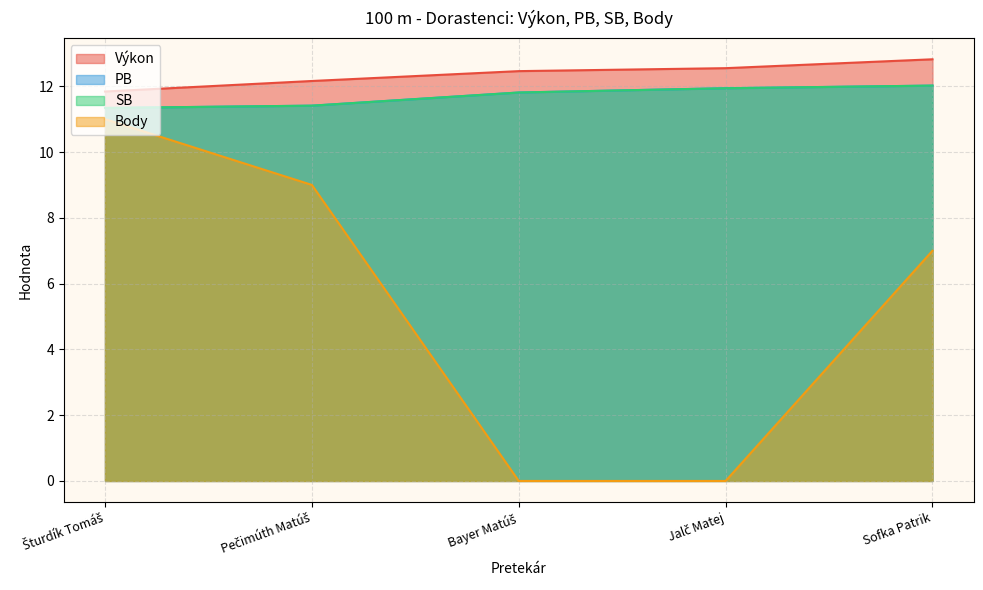

Rank the categories by Body value from lowest to highest.

Bayer Matúš, Jalč Matej, Sofka Patrik, Pečimúth Matúš, Šturdík Tomáš